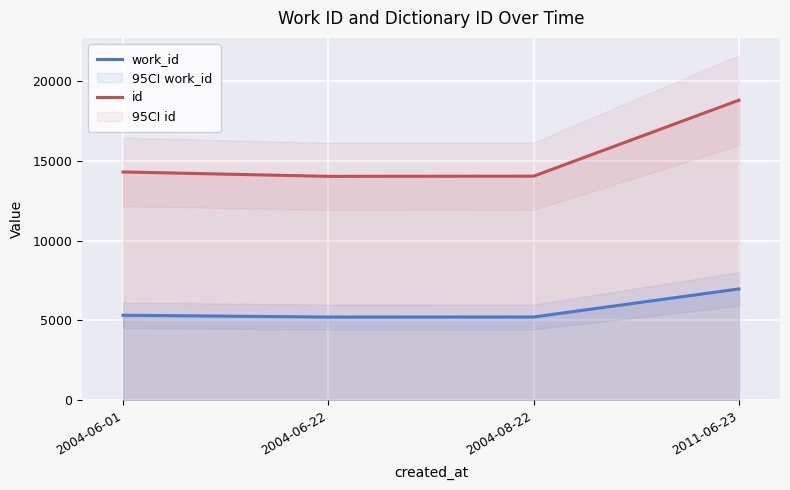

At which label does work_id reach its minimum?

2004-06-22